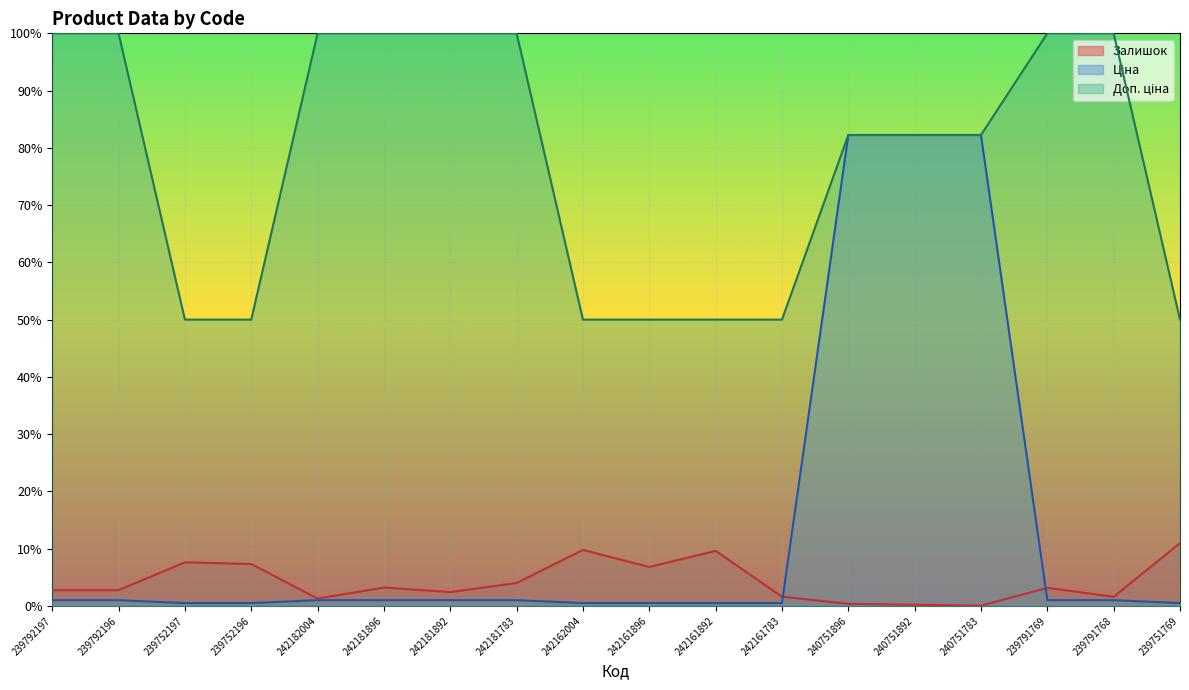

Which series has the largest total across all categories?

Доп. ціна